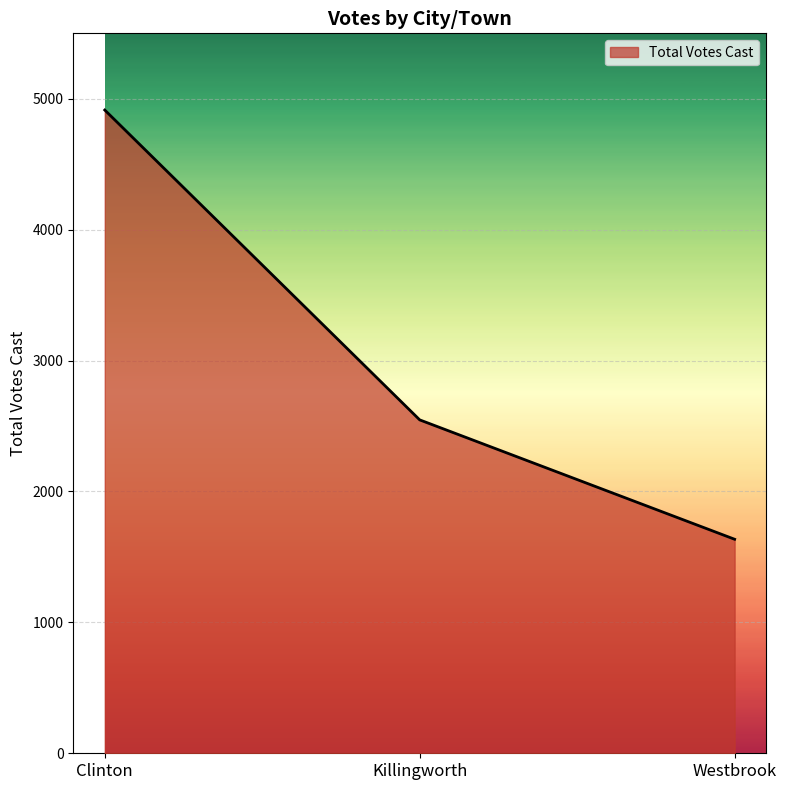

How many lines are shown in the chart?

1